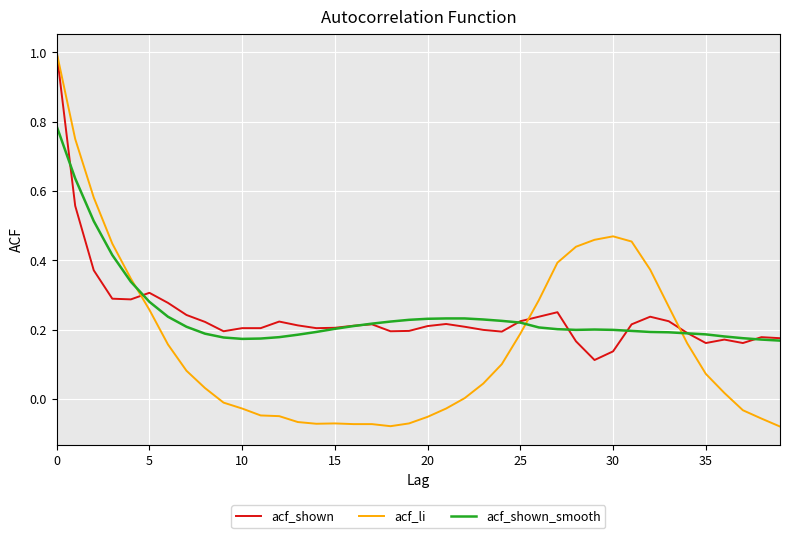

Which series has the widest spread of values?

acf_li